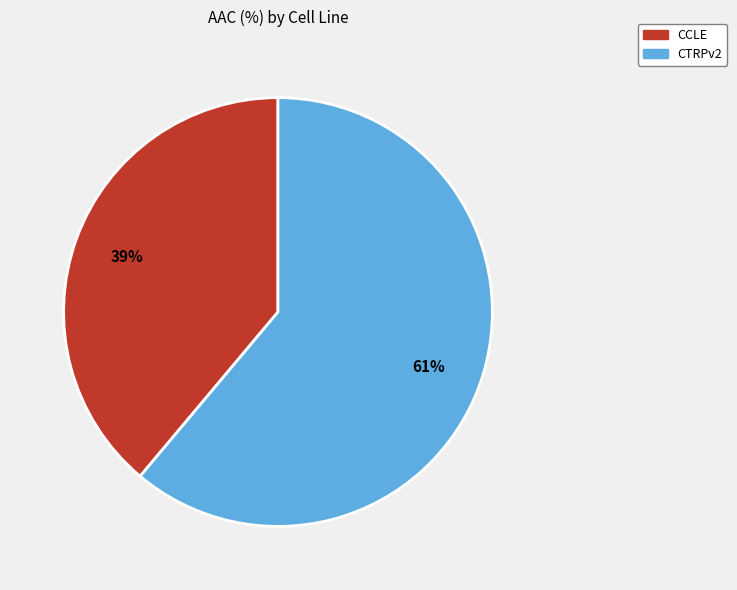

Count the number of slices in the pie.

2